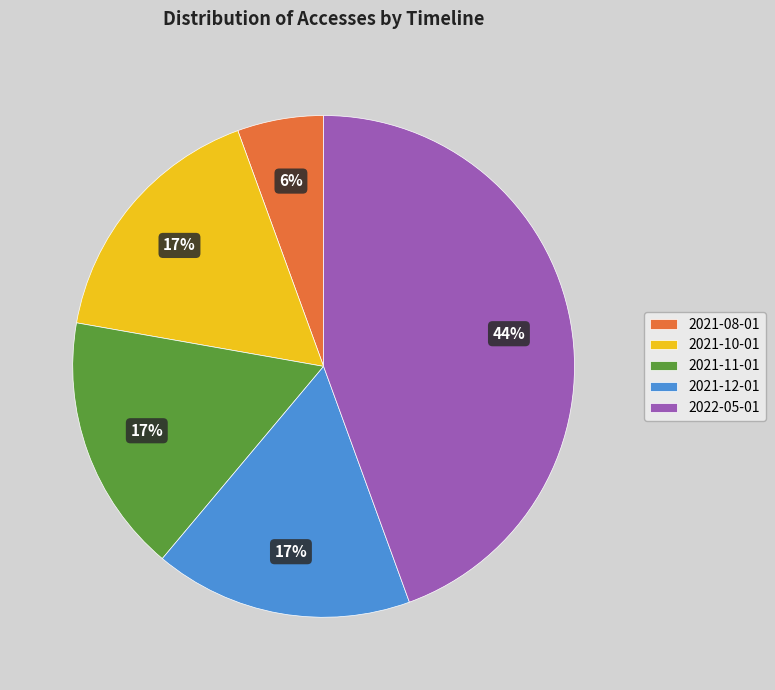

Is there any slice that represents more than half of the pie?

No